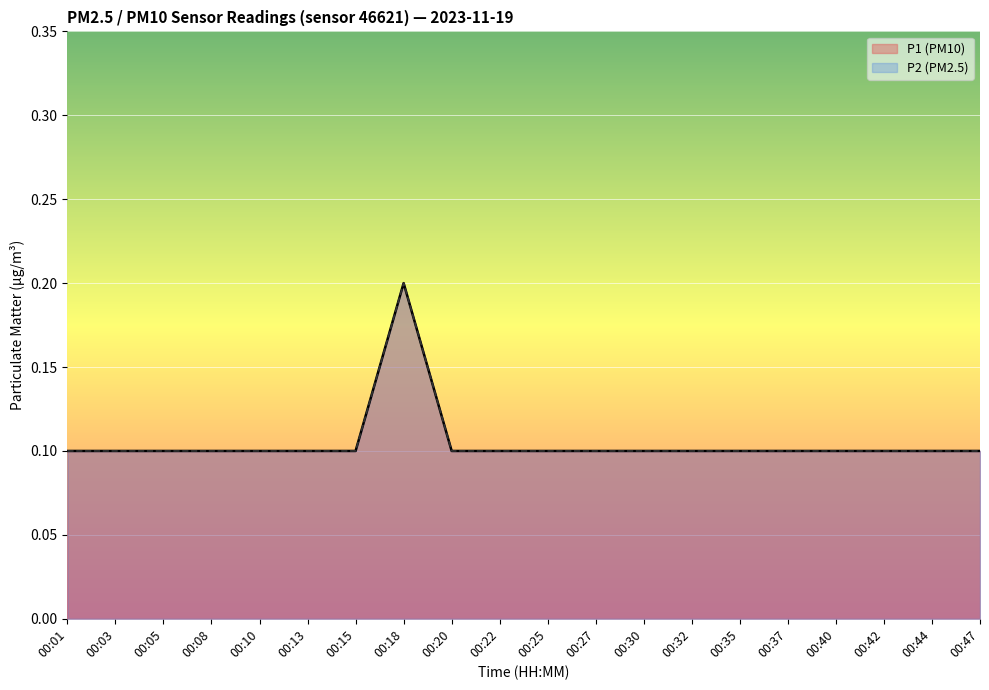

True or false: P2 and P1 cross at least once.

False